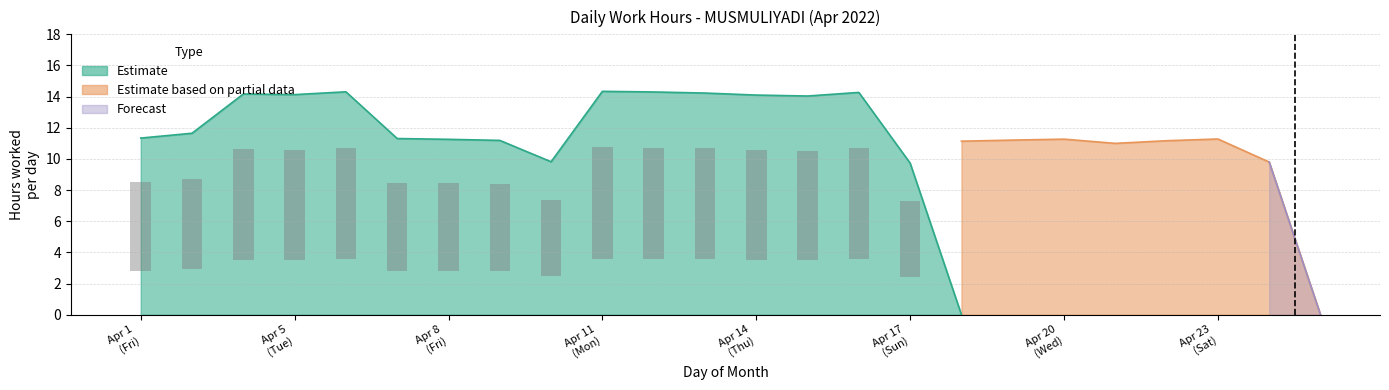

What is the total value across all series at 4?

14.2